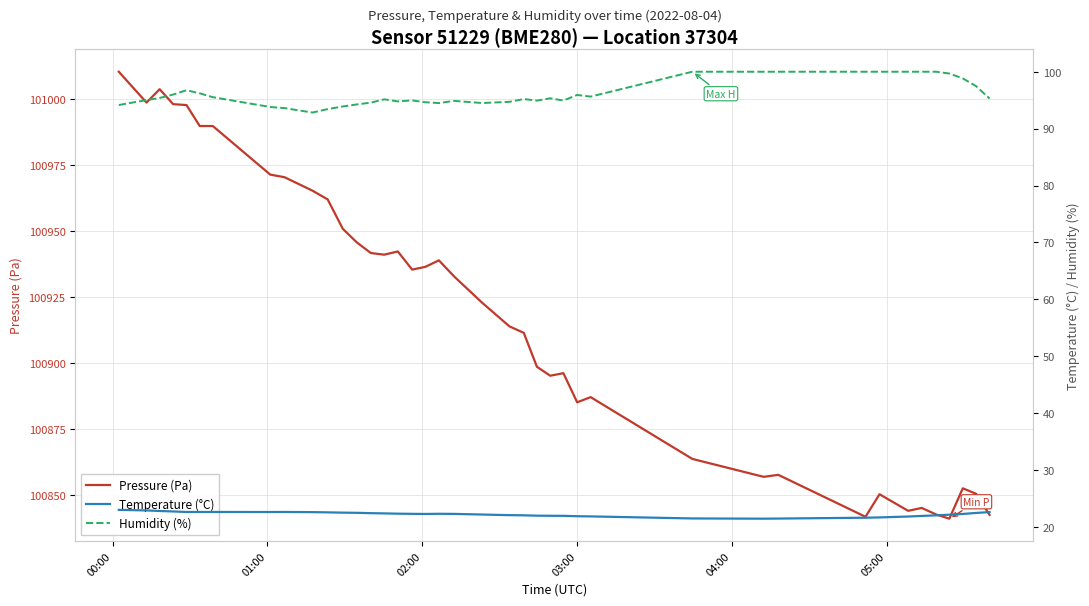

What is the maximum value for Humidity (%)?

100.0